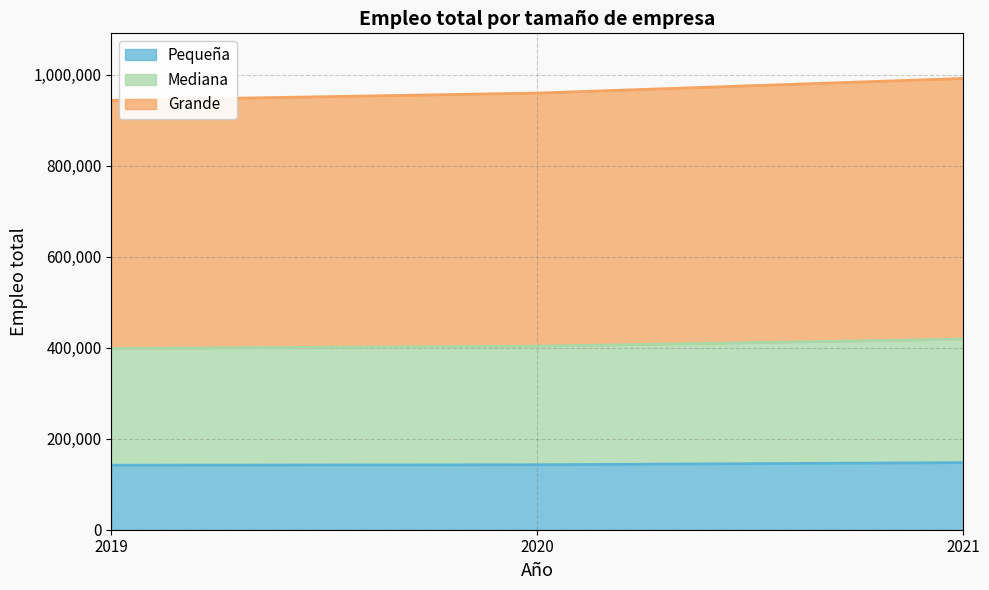

At how many categories does at least one series exceed 983708?

1